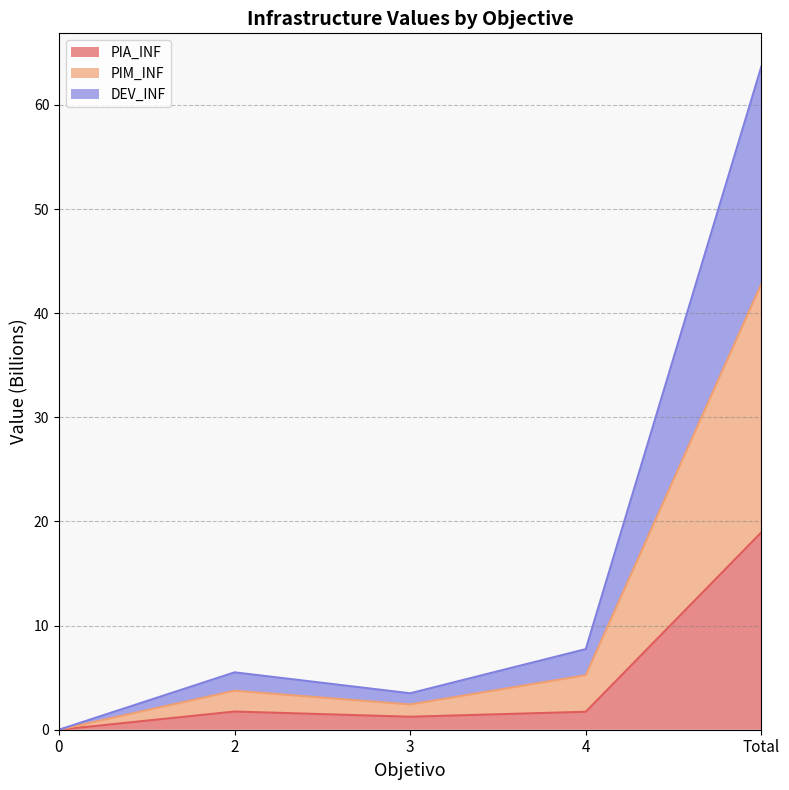

What are all the series names shown in the legend?

PIA_INF, PIM_INF, DEV_INF